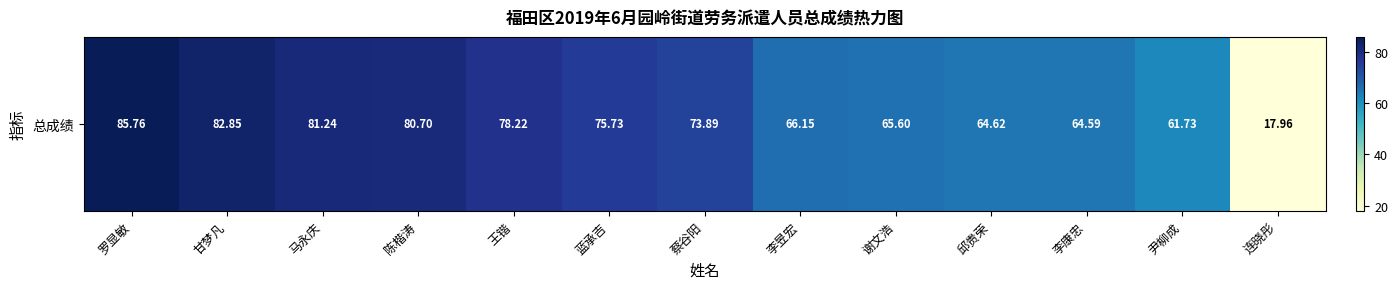

Rank the categories by value from lowest to highest.

连晓彤, 尹柳成, 李康忠, 邱贵荣, 谢文浩, 李昱宏, 蔡谷阳, 蓝承吉, 王锴, 陈楷涛, 马永庆, 甘梦凡, 罗显敏